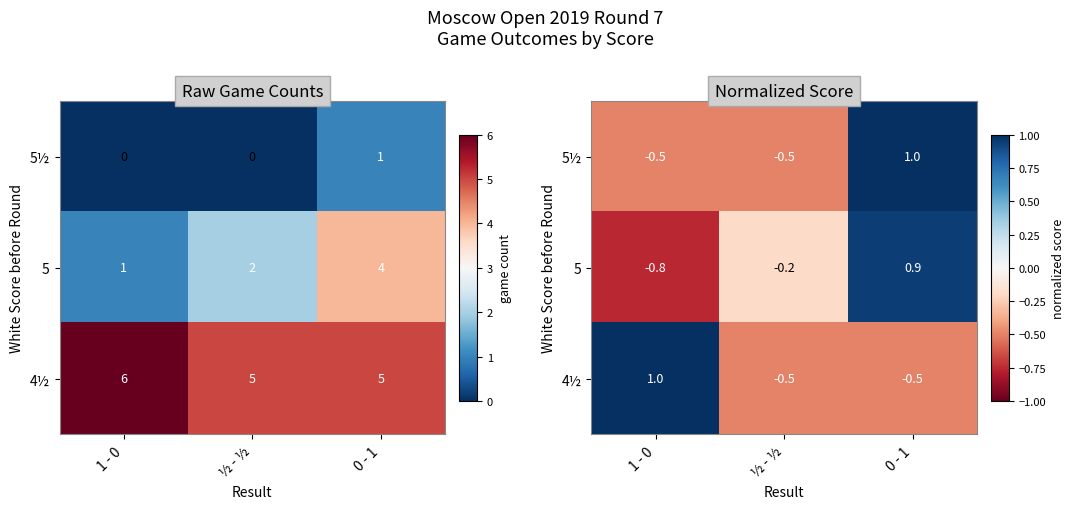

What is the difference between the maximum and minimum values in the 4½ series?

1.5